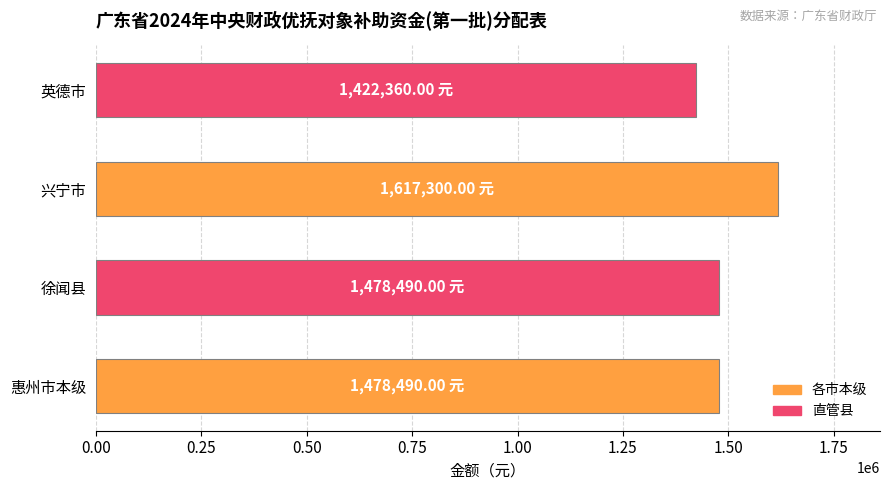

What is the difference between the maximum and minimum values?

194940